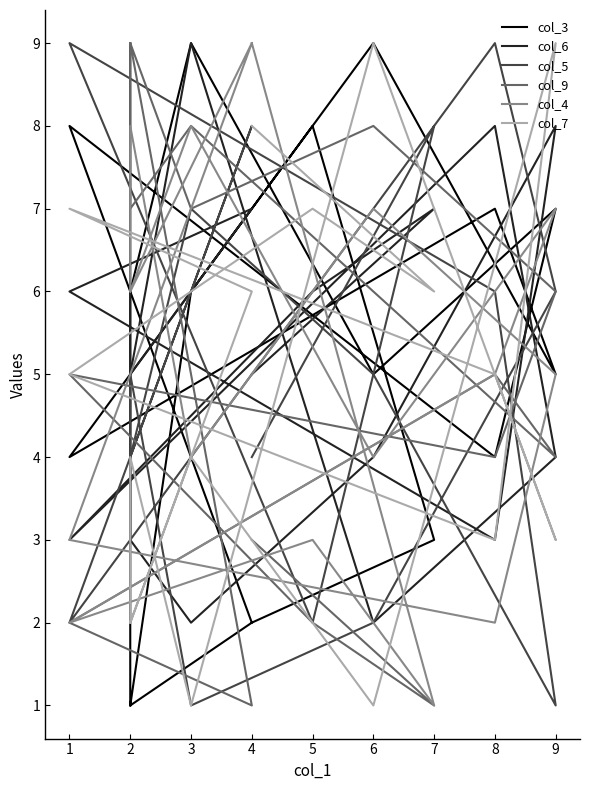

Between 2 and 4, which is larger?

4